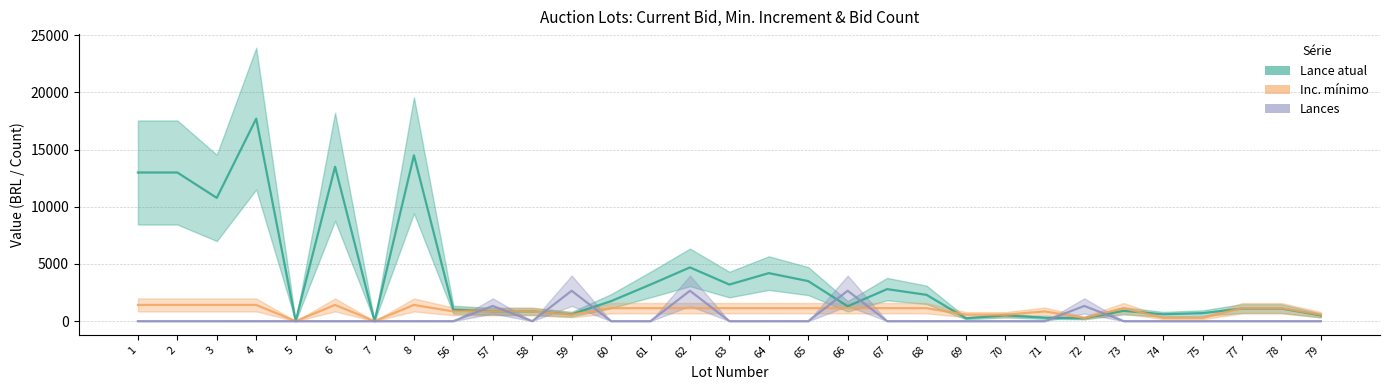

Which category has the lowest value in the Inc. mínimo series?

5